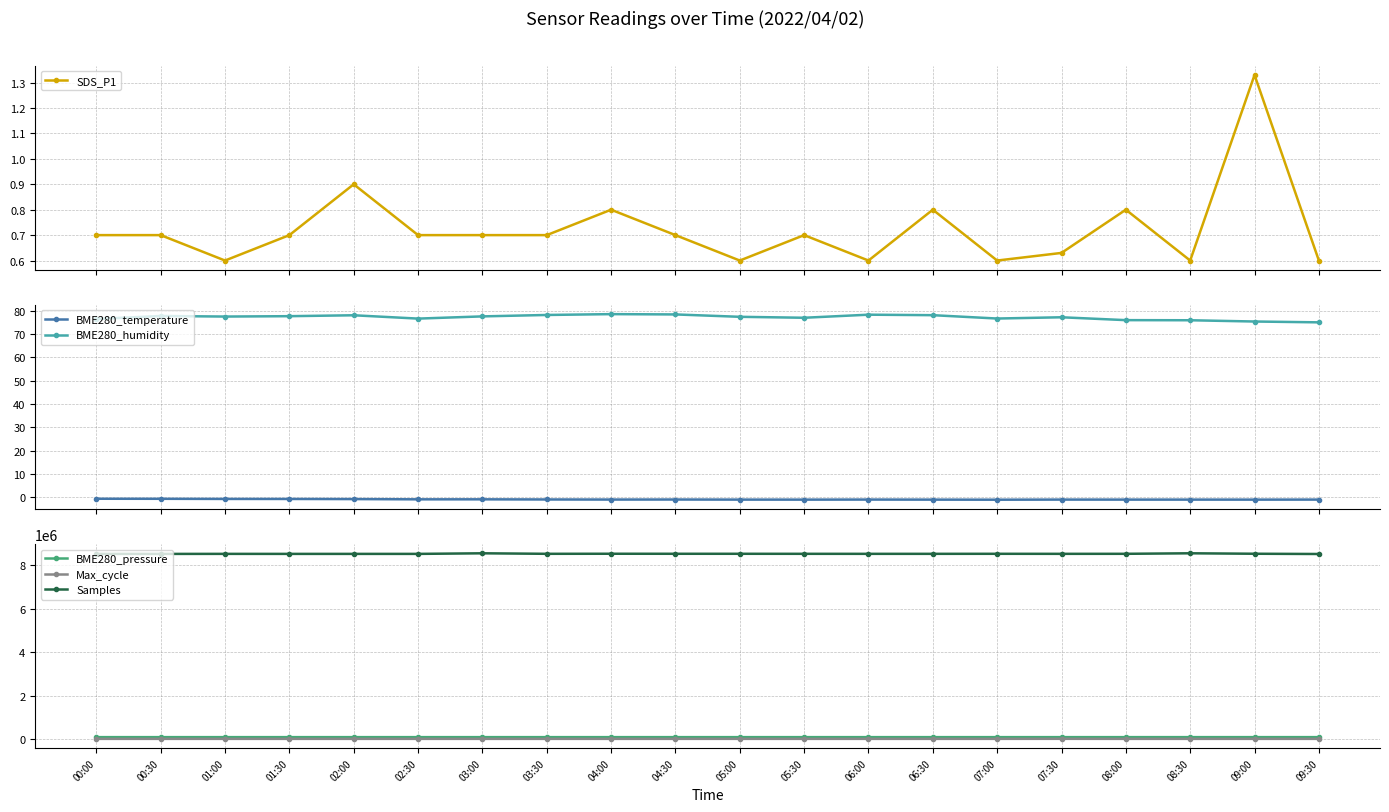

Which series changed the most between 07:00 and 09:30?

Samples